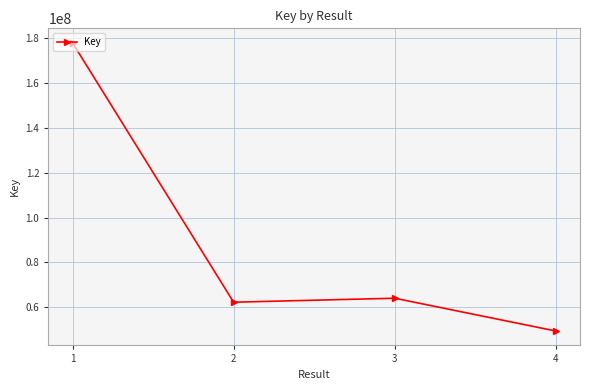

Reading left to right, what are all the values shown in this chart?

178014821	62265777	64042619	49419795